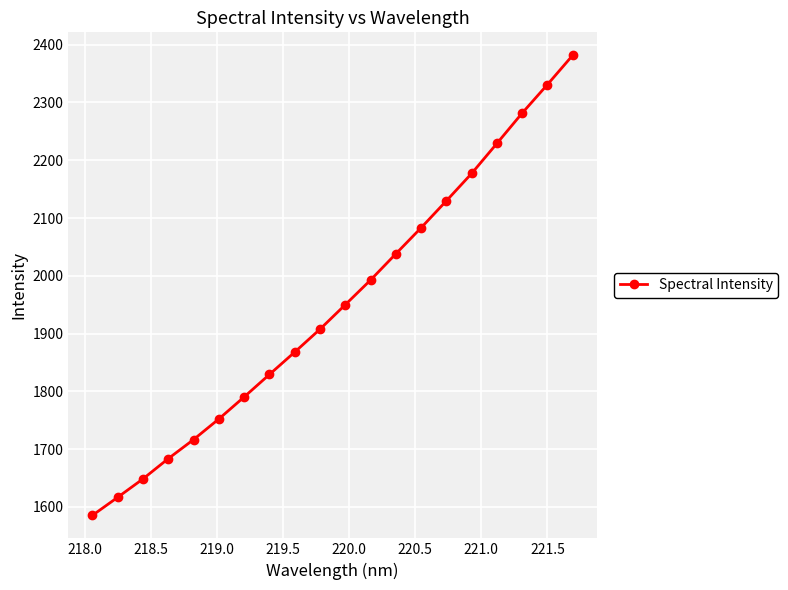

True or false: there are more than 1 points higher than both neighbors.

False